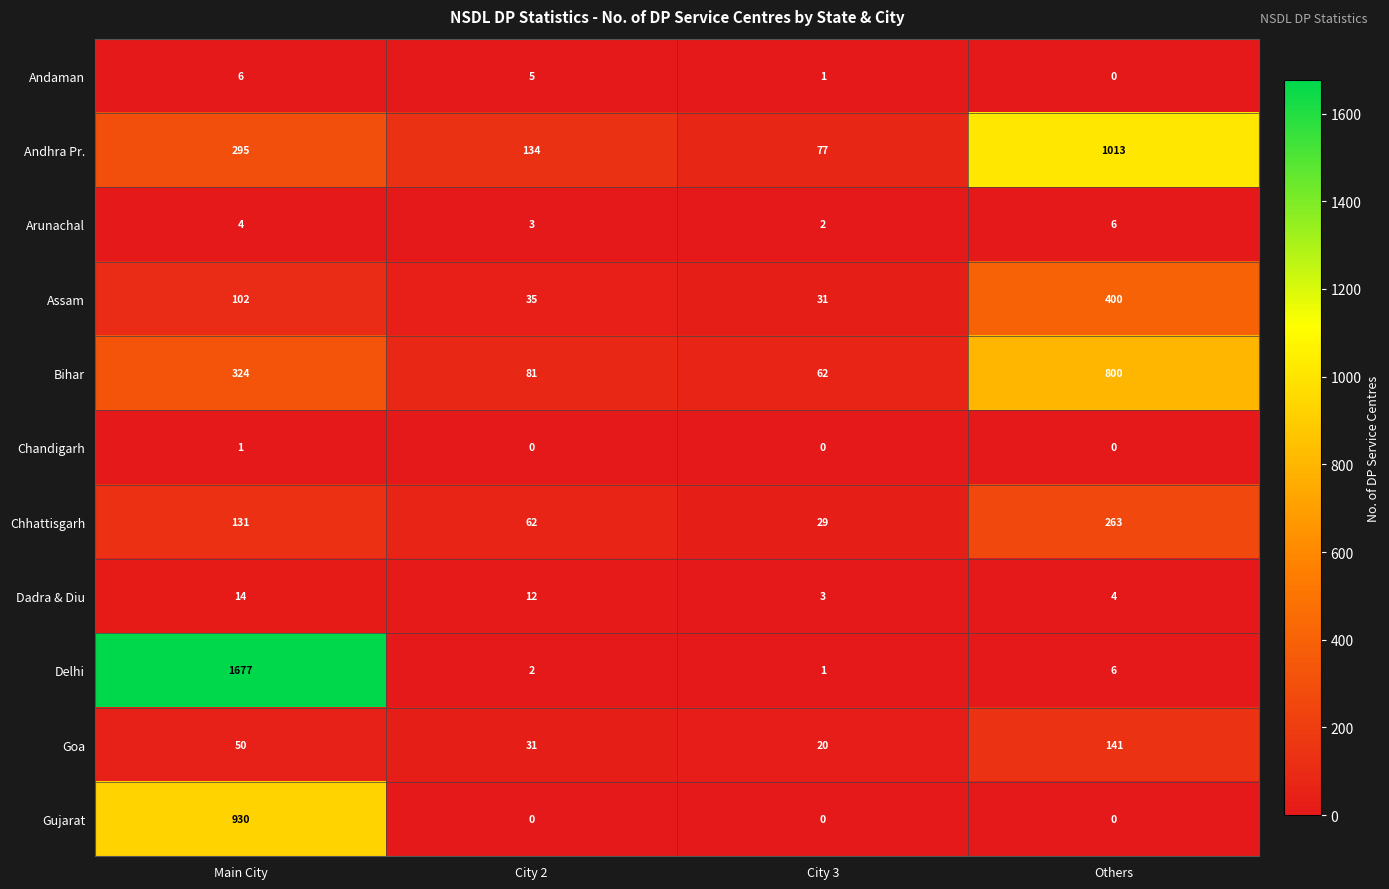

At which category is the sum across all series the highest?

Main City